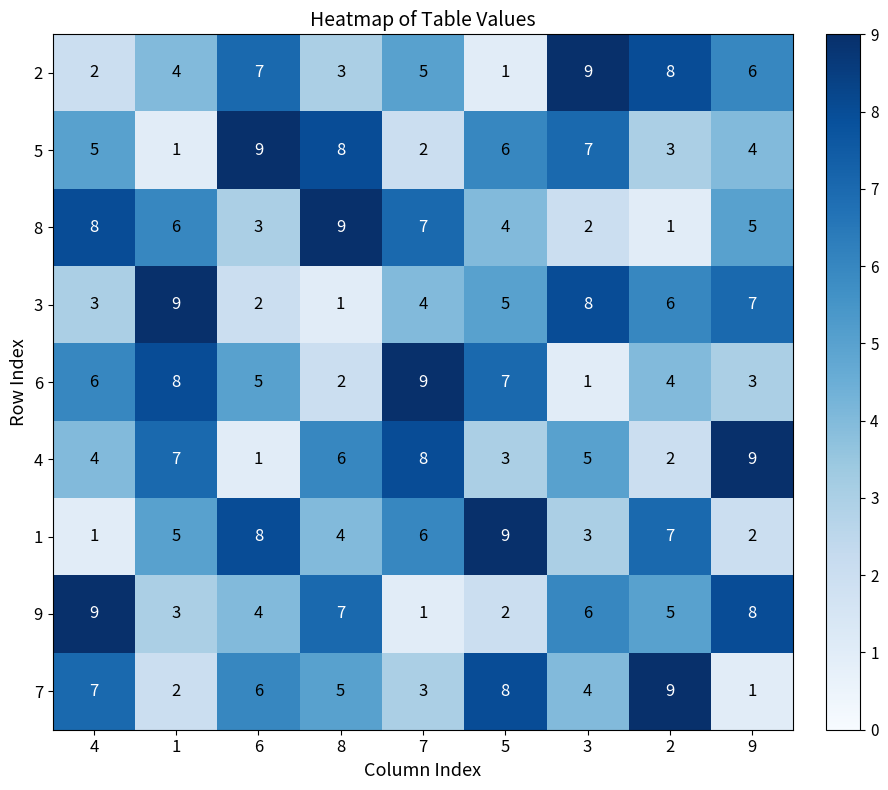

What is the difference between the second highest and second lowest values in the 7 series?

6